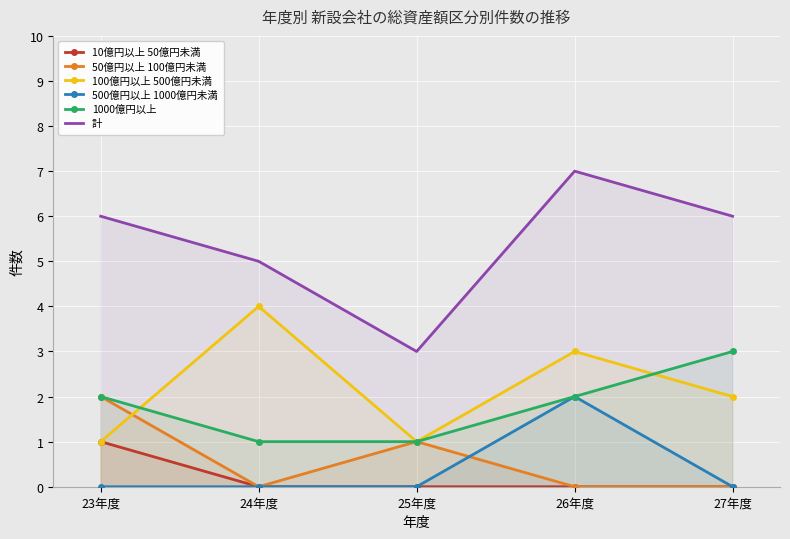

What is the highest value of the 50億円以上 100億円未満 series?

2